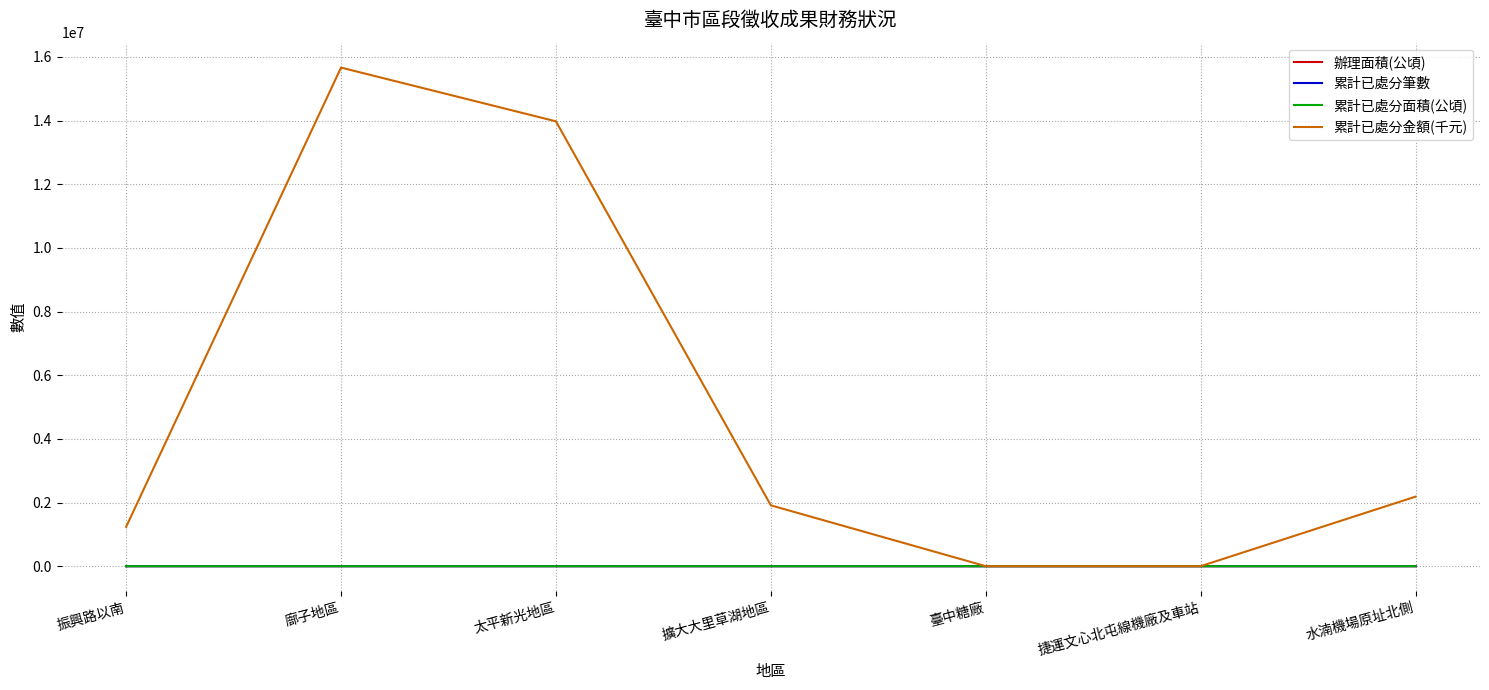

Is it true that 累計已處分金額(千元) equals 2184297.0 at 水湳機場原址北側?

True